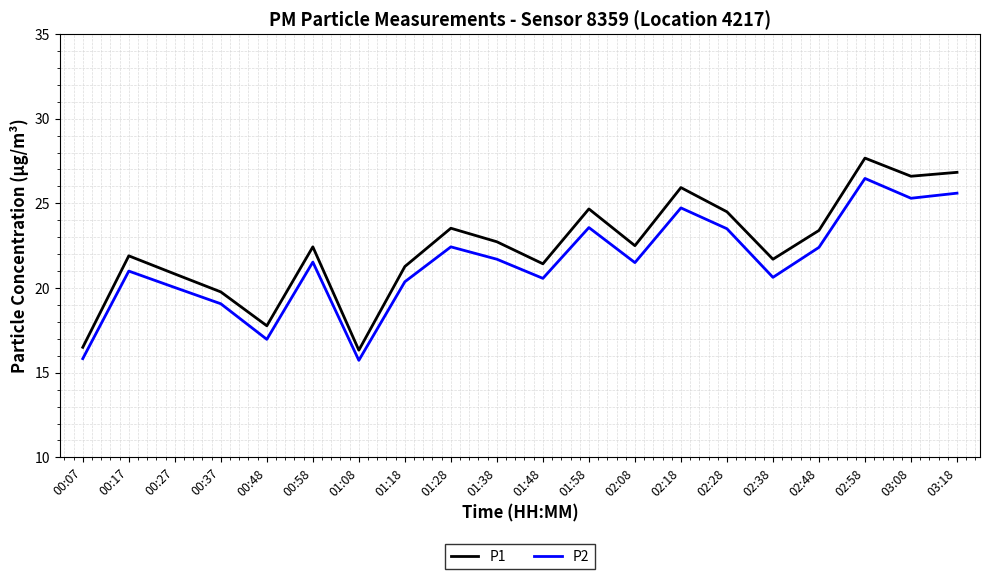

True or false: P1 has a value of 26.8 at 03:18.

True